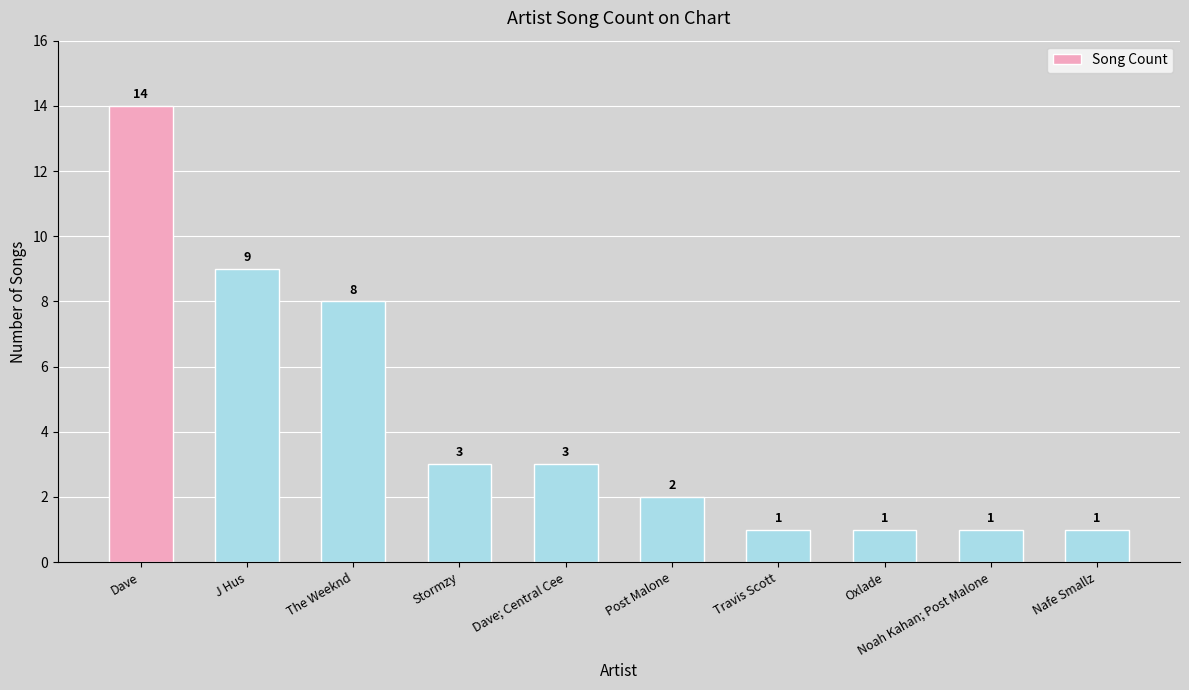

What is the change in value from J Hus to Noah Kahan; Post Malone?

-8